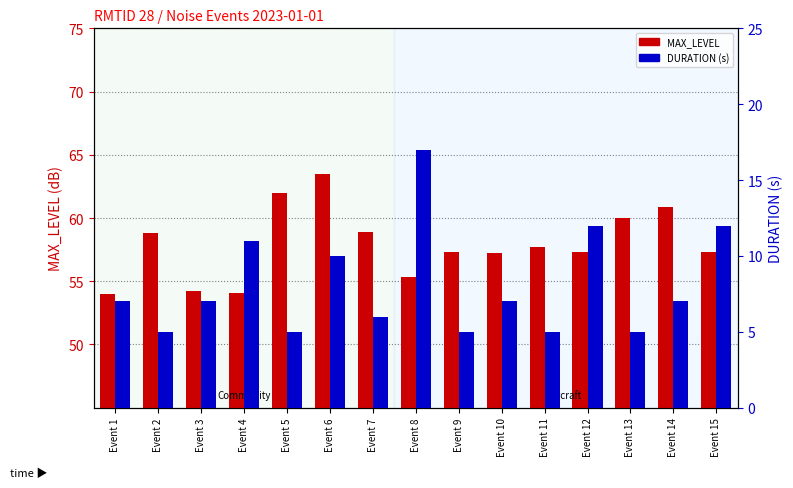

At which category is the sum across all series the highest?

Event 6